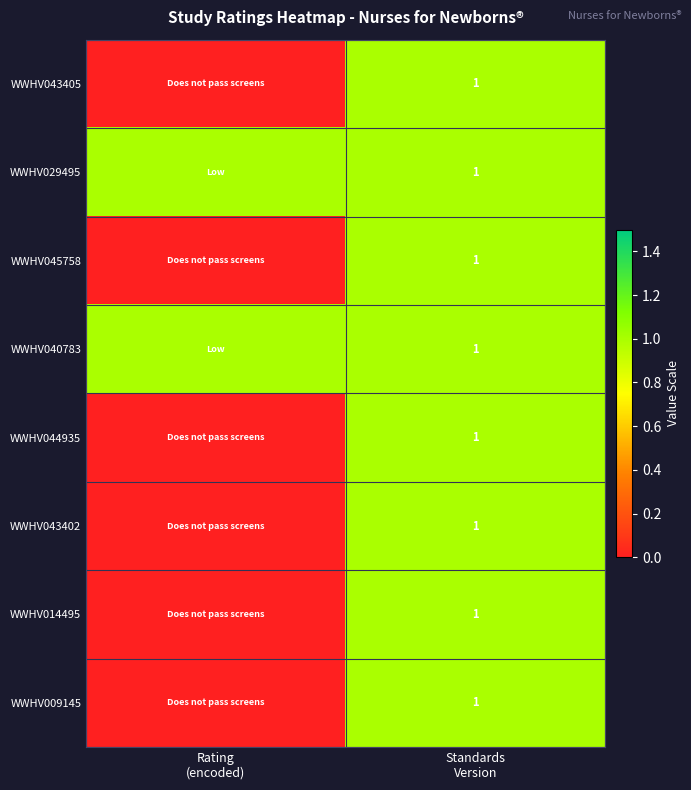

Is the value of WWHV043402 at Rating (encoded) greater than the value of WWHV045758 at Standards Version?

No